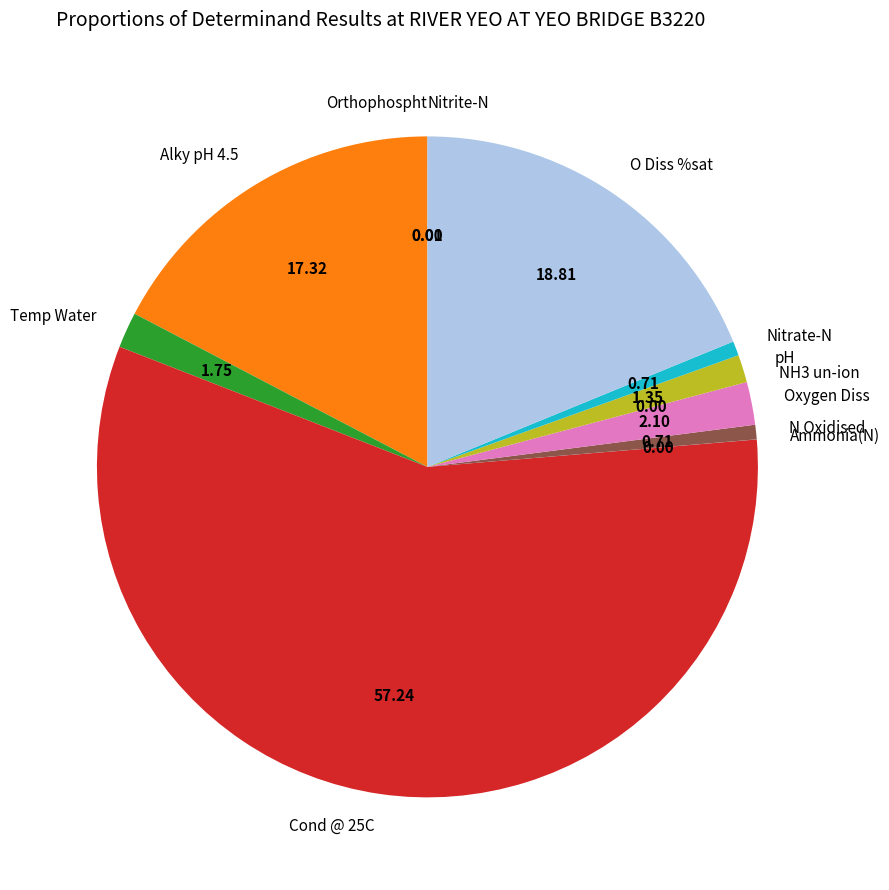

Which slice represents more than half of the pie?

Cond @ 25C